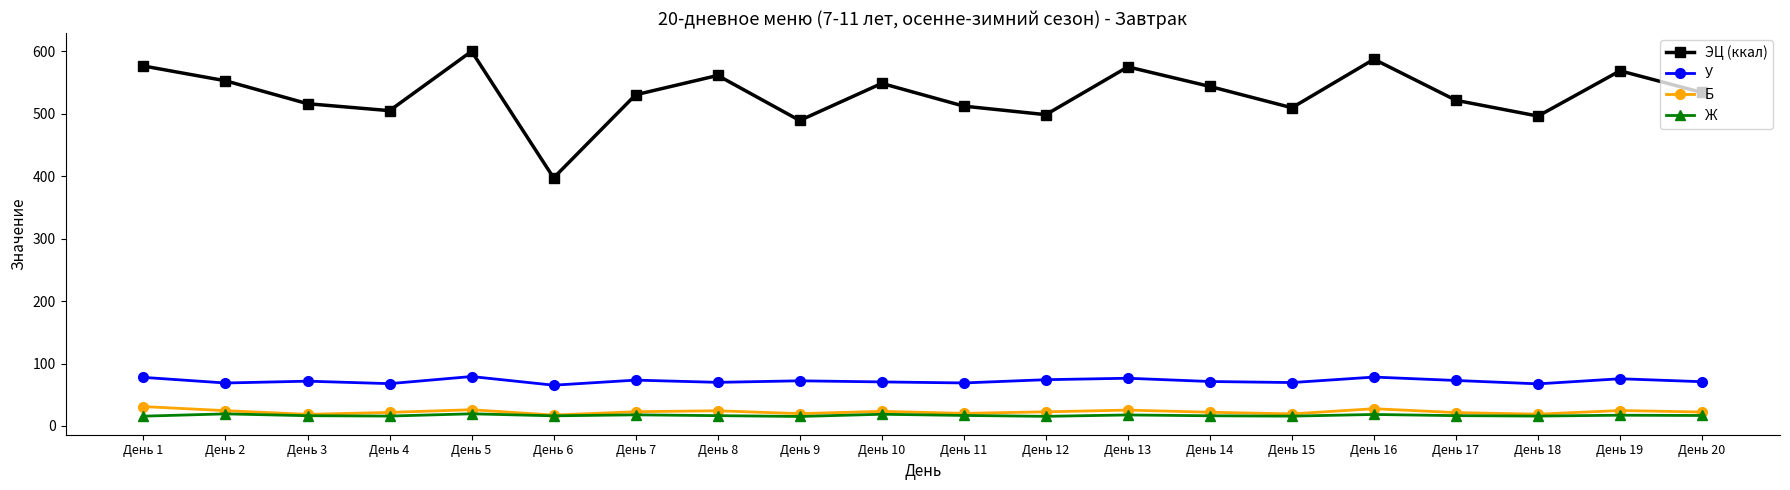

True or false: У has more than 0 interior local peaks.

True